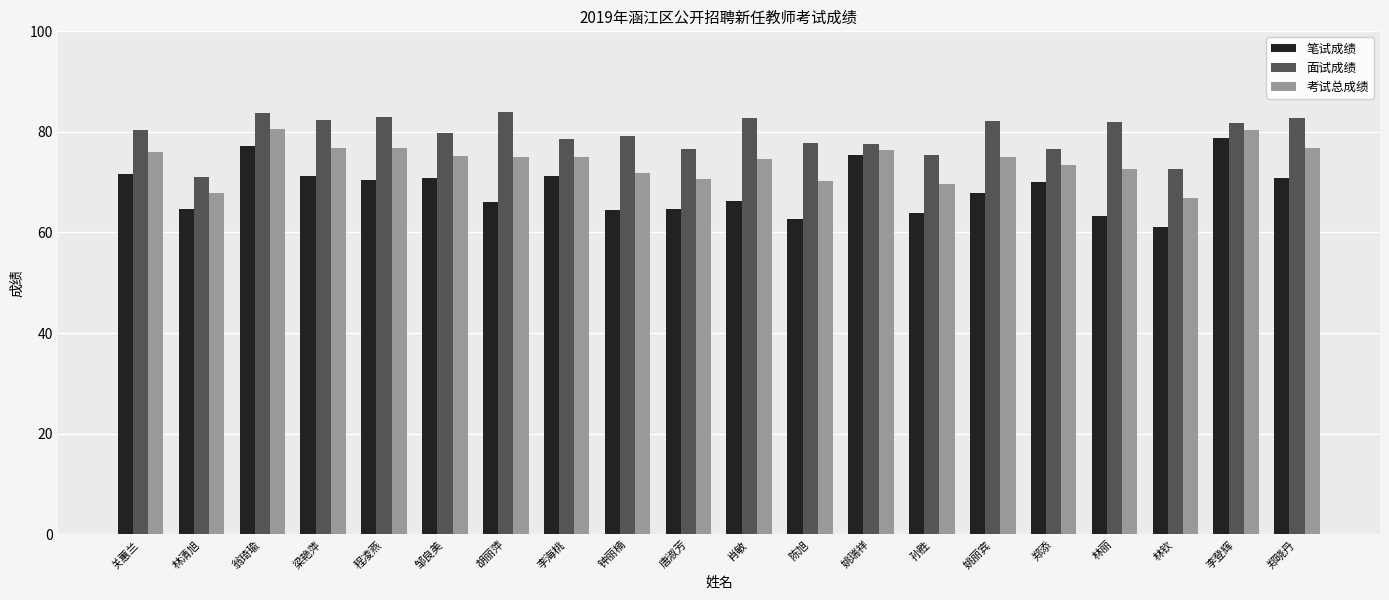

Is it true that 笔试成绩 equals 103.3 at 林钦?

False